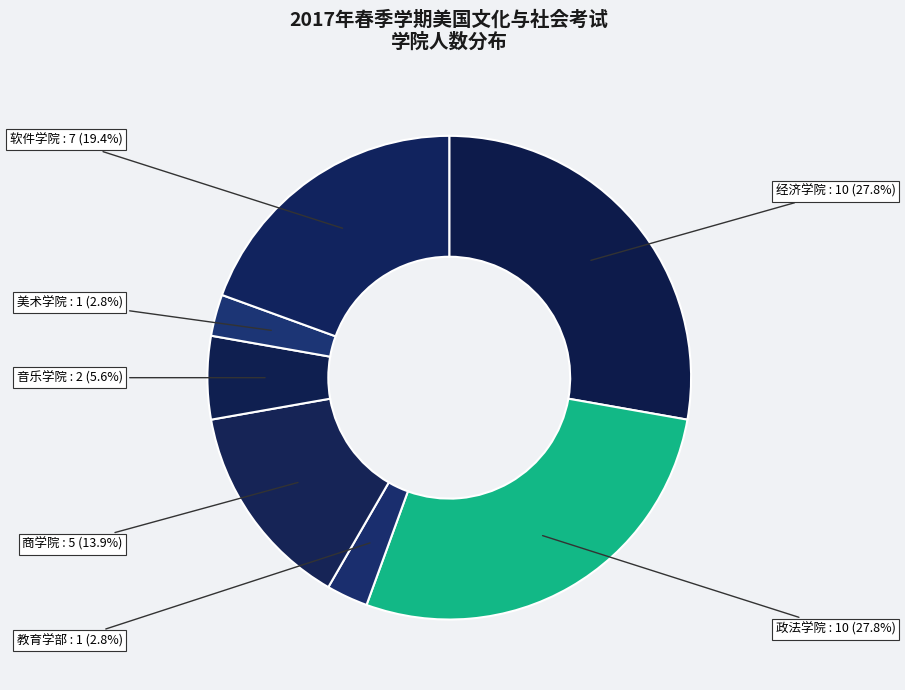

Does any single category account for the majority?

No